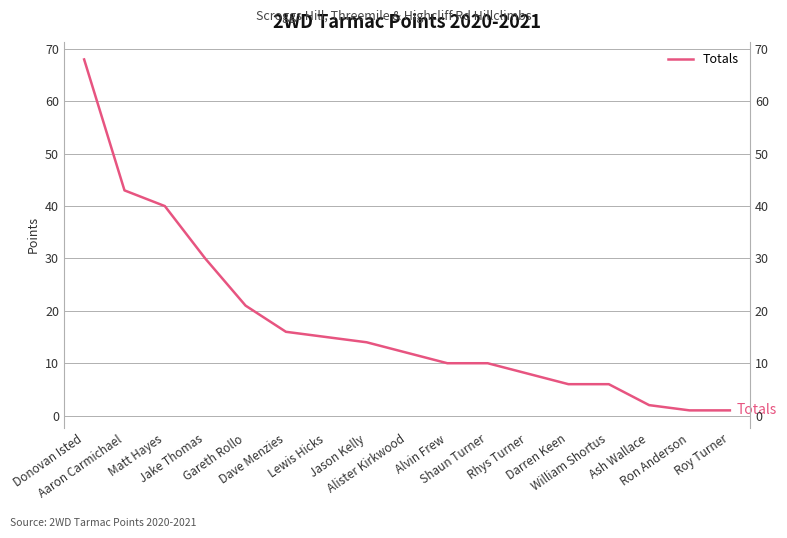

How many data points are less than 12?

8